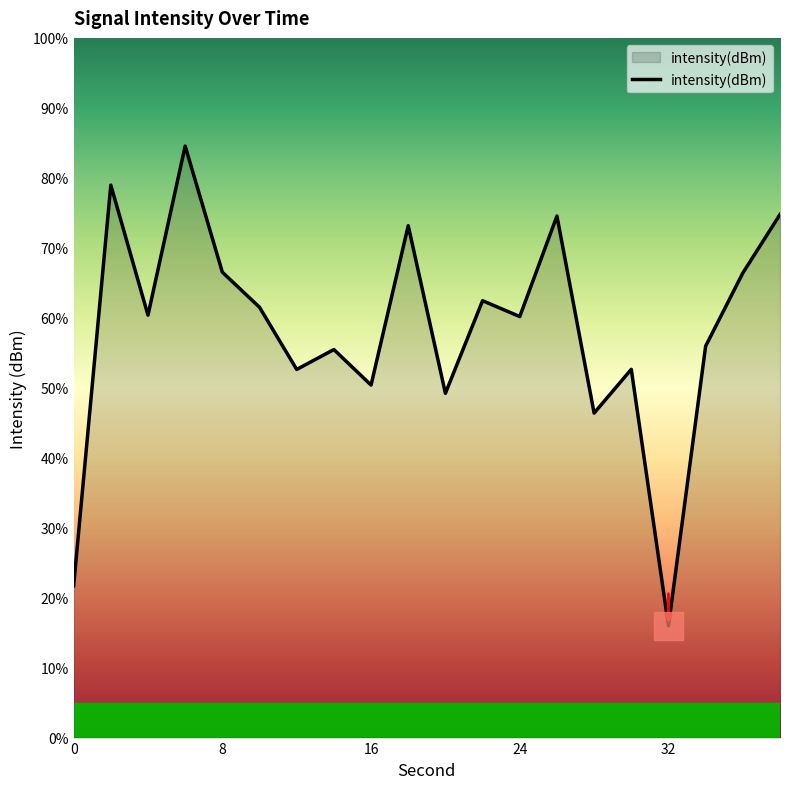

How many interior local valleys (lower than both neighbors) does the data have?

7